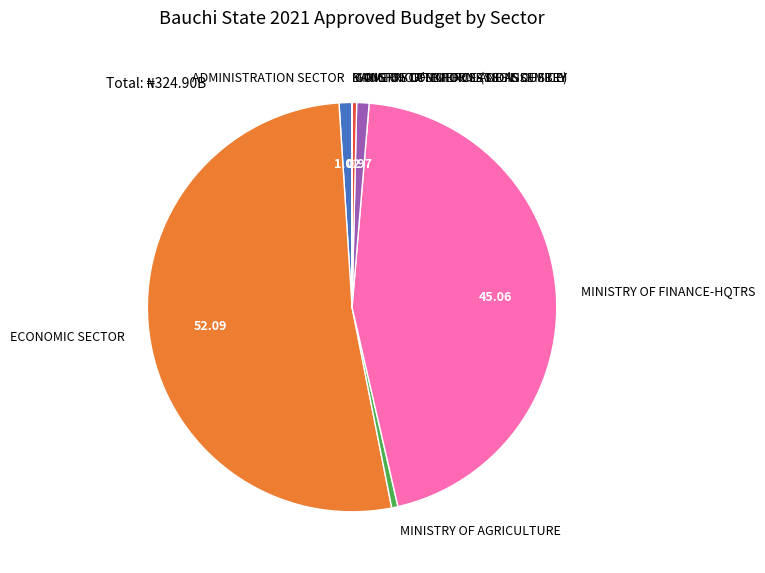

Which category has the biggest portion of the pie?

ECONOMIC SECTOR